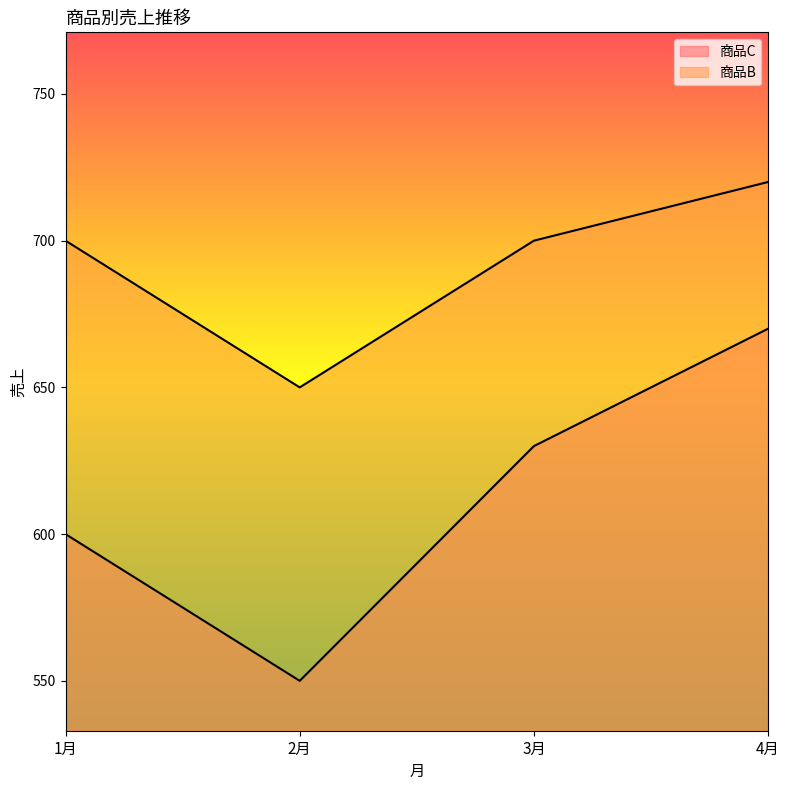

How many data points in 商品B are above 700?

1